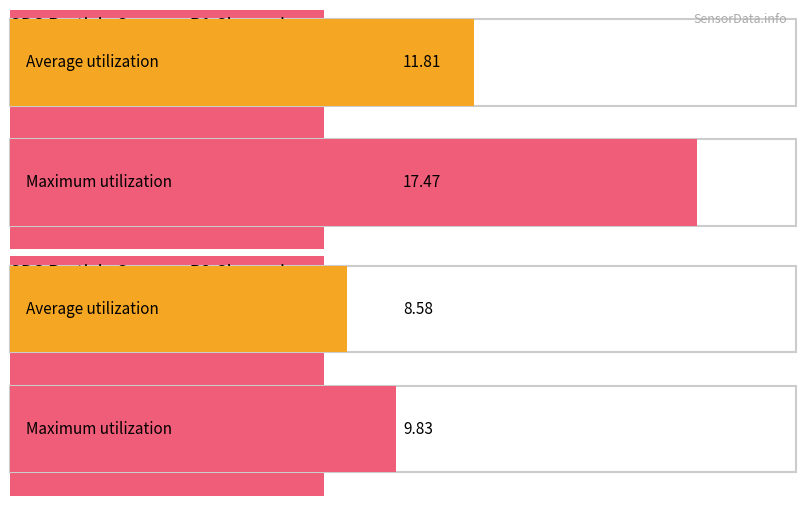

List the series in order of their peak value, highest first.

SDS_P1, SDS_P2